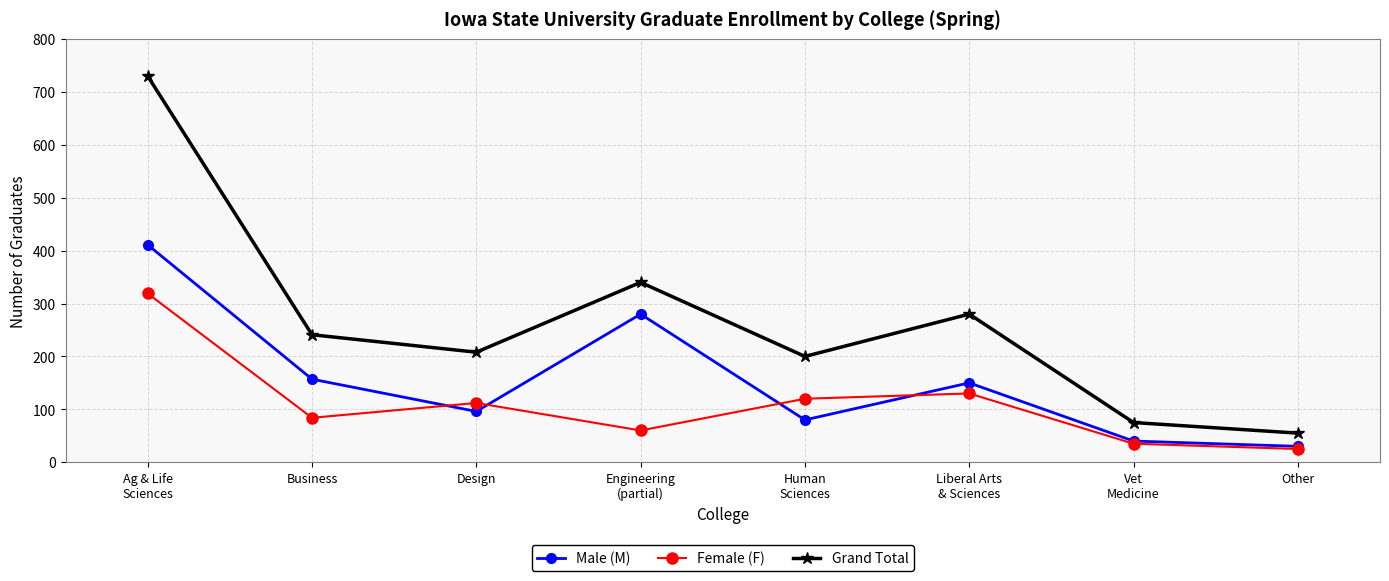

What is the sum of the Grand Total values at Liberal Arts
& Sciences and Design?

488